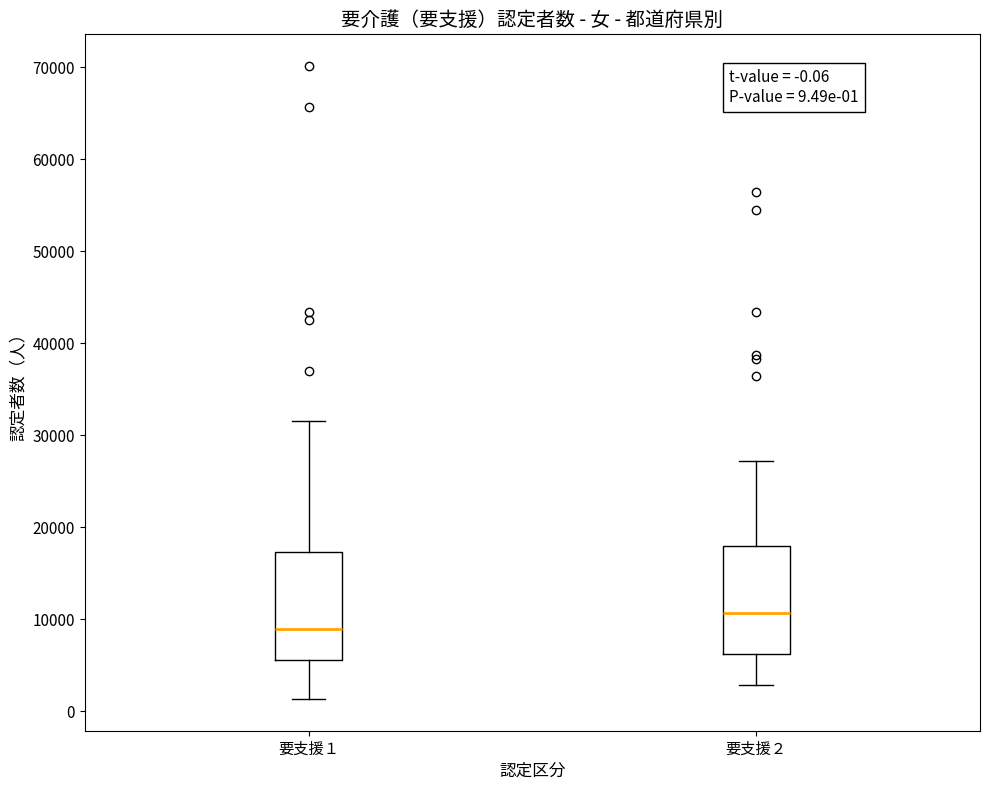

Which box's median line is the highest?

要支援２